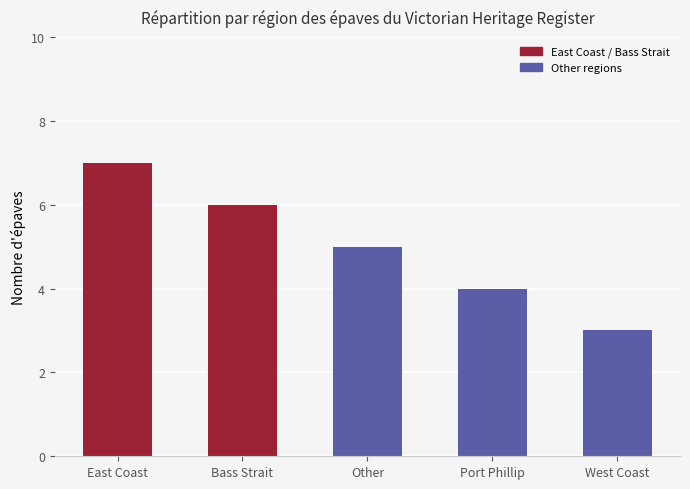

Is it true that the value at Bass Strait is 4?

False